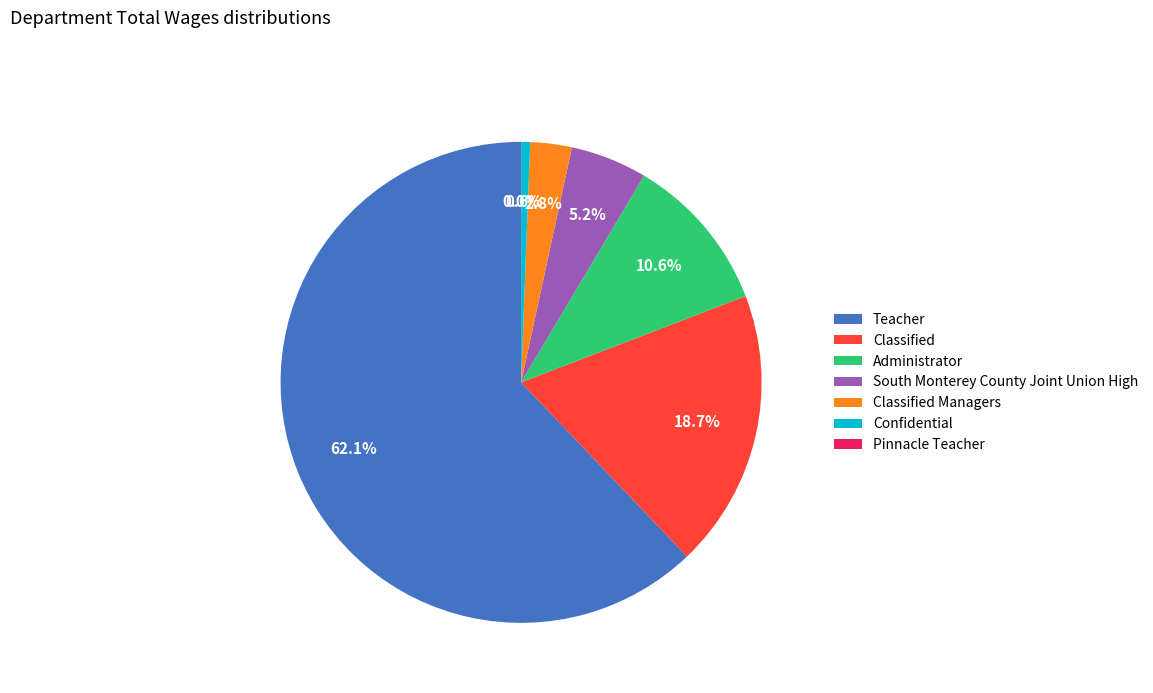

Is the sum of Classified and South Monterey County Joint Union High greater than half?

No